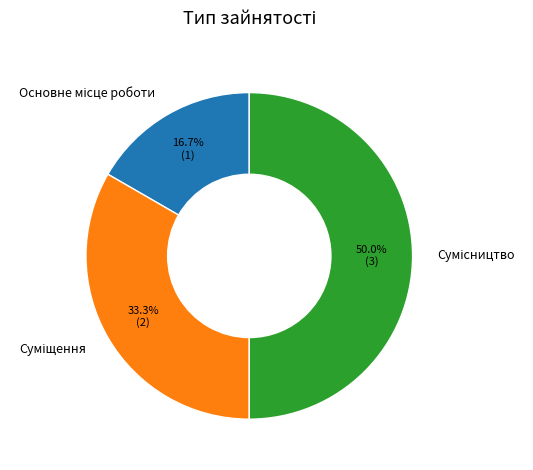

Which category has the biggest portion of the pie?

Сумісництво